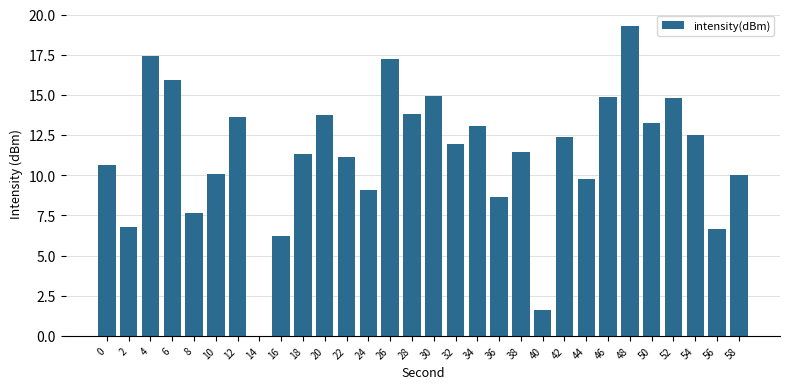

What is the maximum value shown in the chart?

19.3